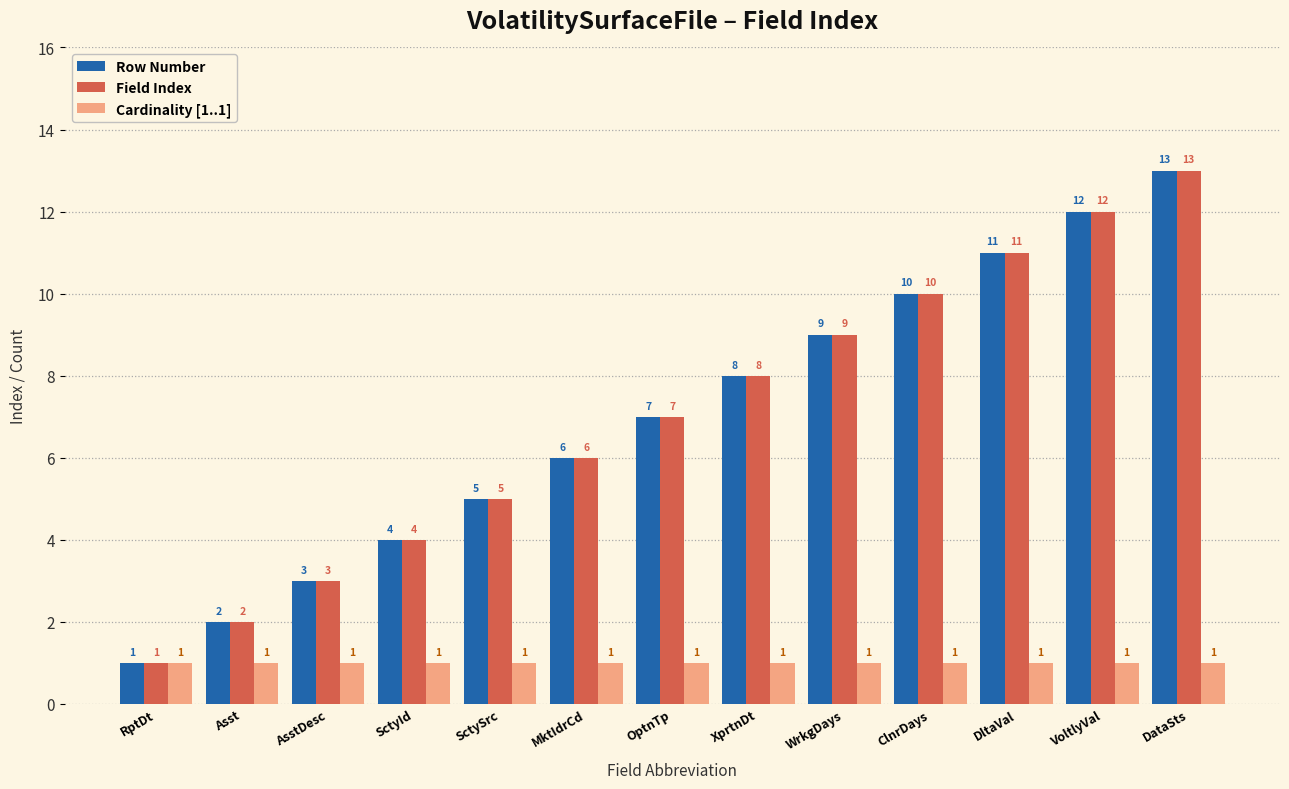

Is it true that Cardinality [1..1] equals 2 at SctyId?

False